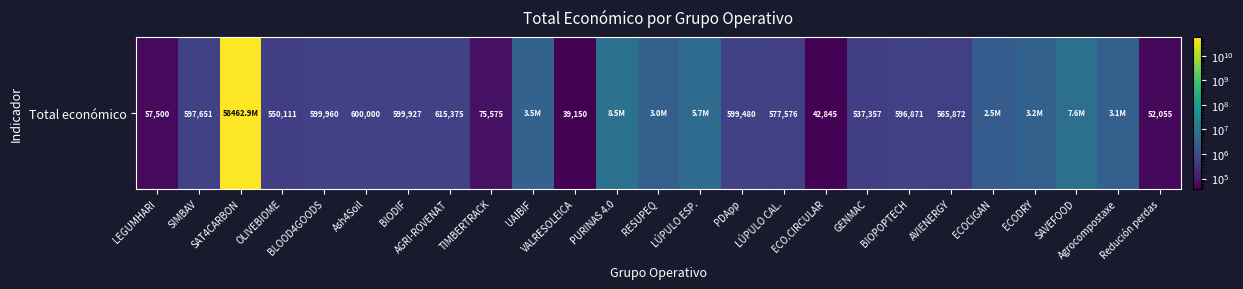

Reading left to right, transcribe all the data shown in this chart.

57500	597651	58462941715	550111	599960	600000	599927	615375	75575	3487018	39150	8484999	2999012	5685677	599480	577576	42845	537357	596871	565872	2483714	3223608	7550949	3079833	52055